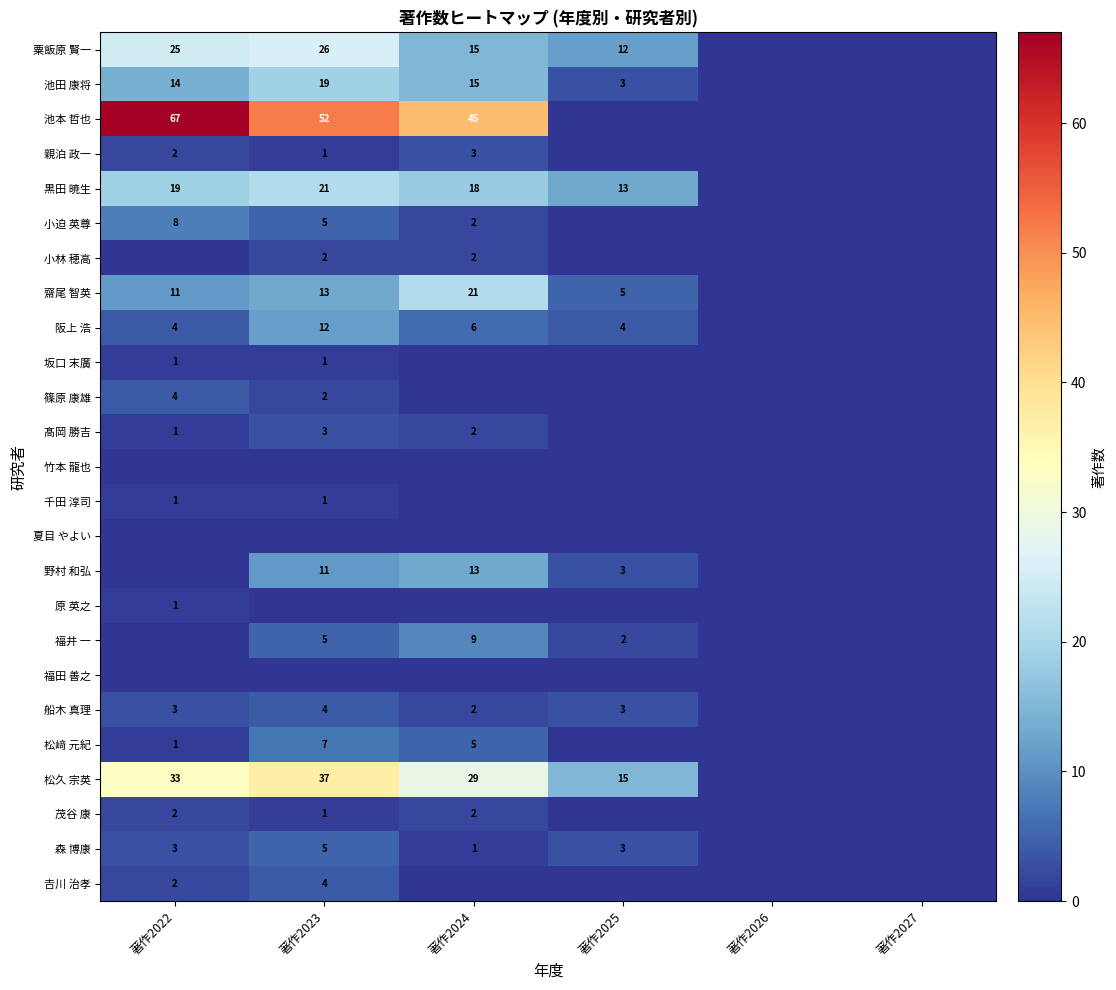

Is the value of 福井 一 at 著作2024 greater than the value of 茂谷 康 at 著作2023?

Yes